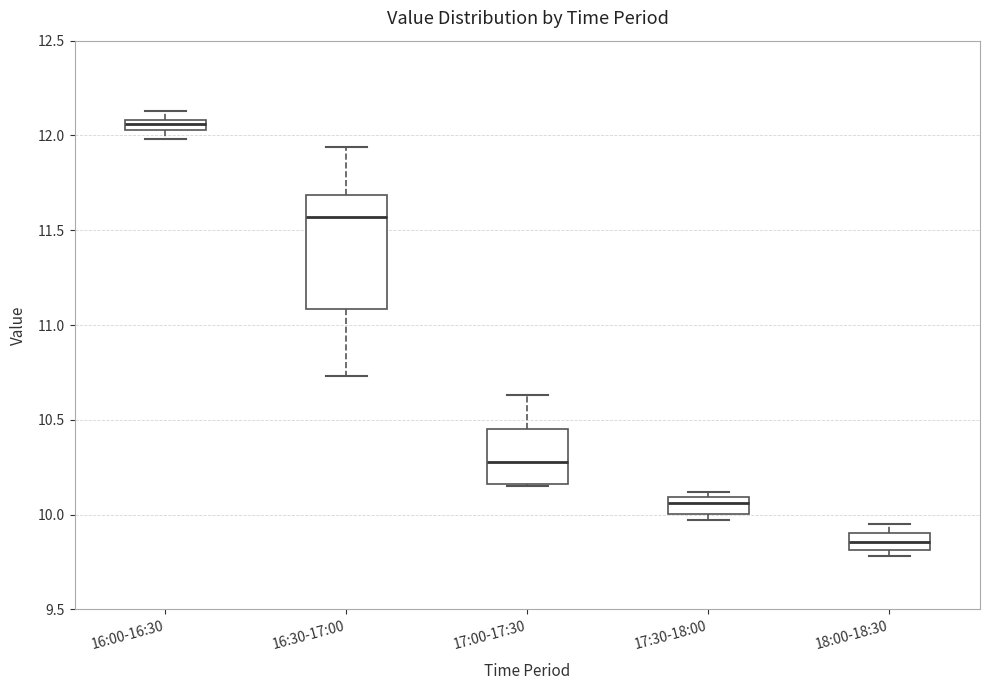

Comparing the boxes themselves (not the whiskers), which one is the tallest?

16:30-17:00